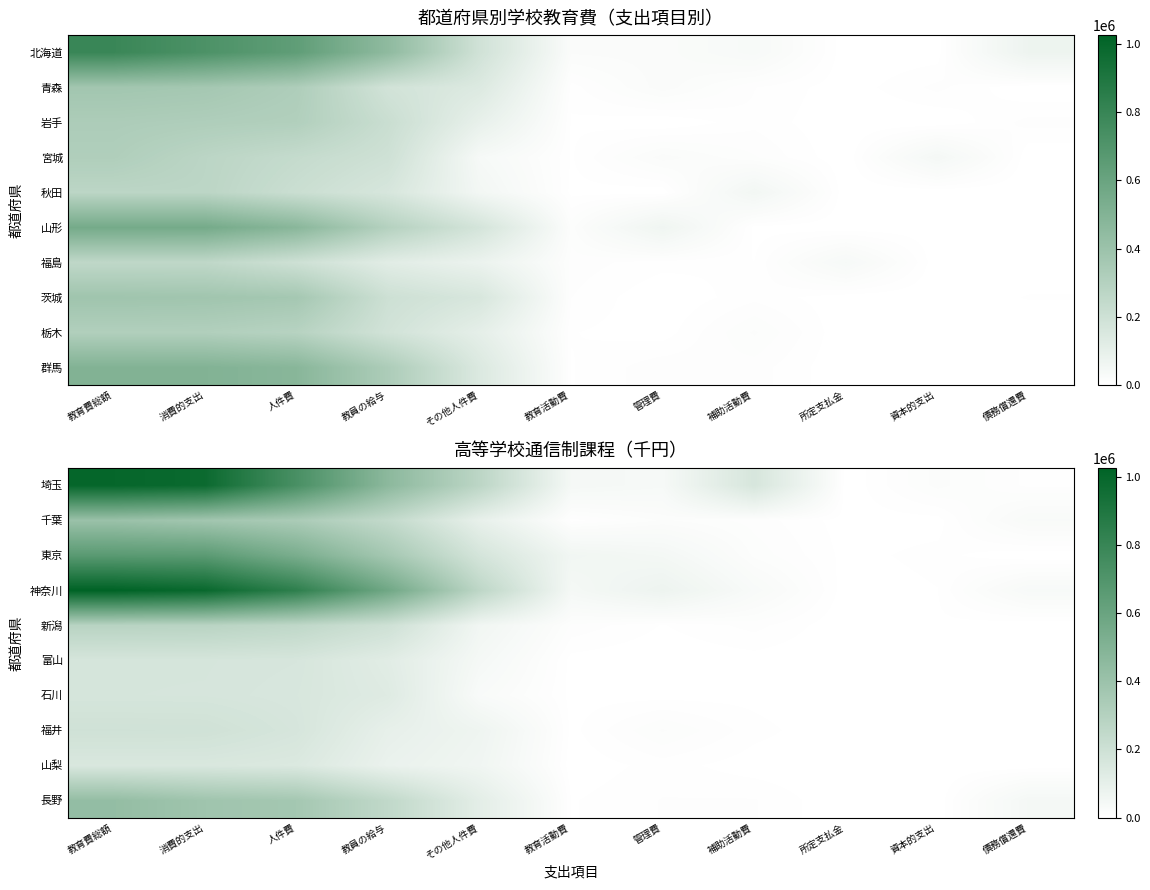

At which label does 石川 reach its minimum?

債務償還費